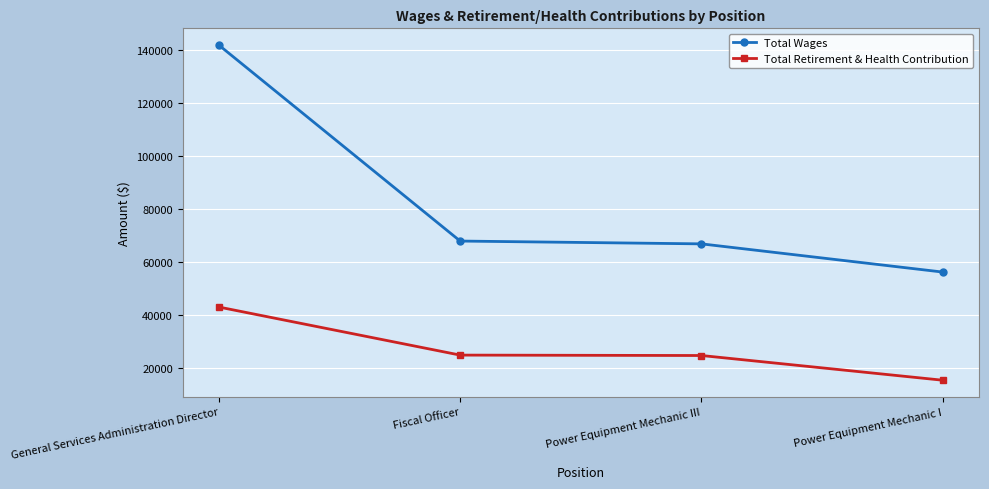

Rank the series at Power Equipment Mechanic I from lowest to highest value.

Total Retirement & Health Contribution, Total Wages